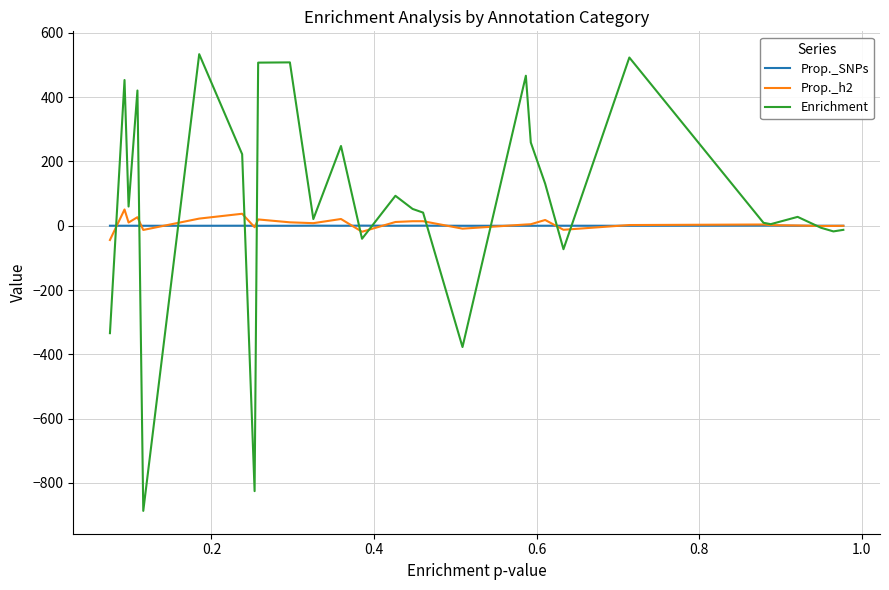

Which series has the largest total across all categories?

Enrichment